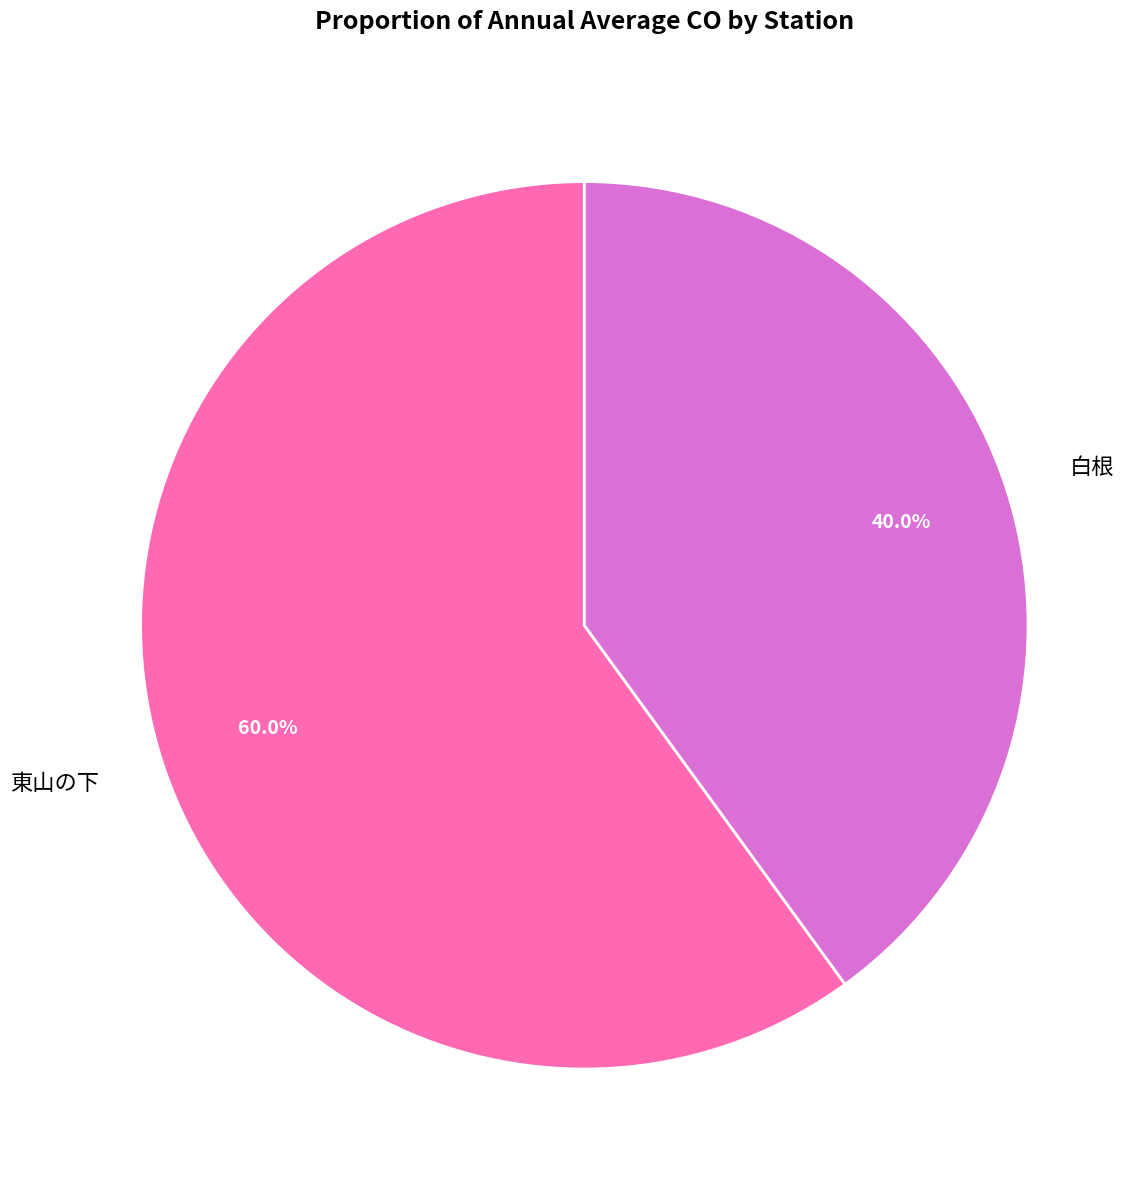

To the nearest percent, what is the average slice percentage?

50%